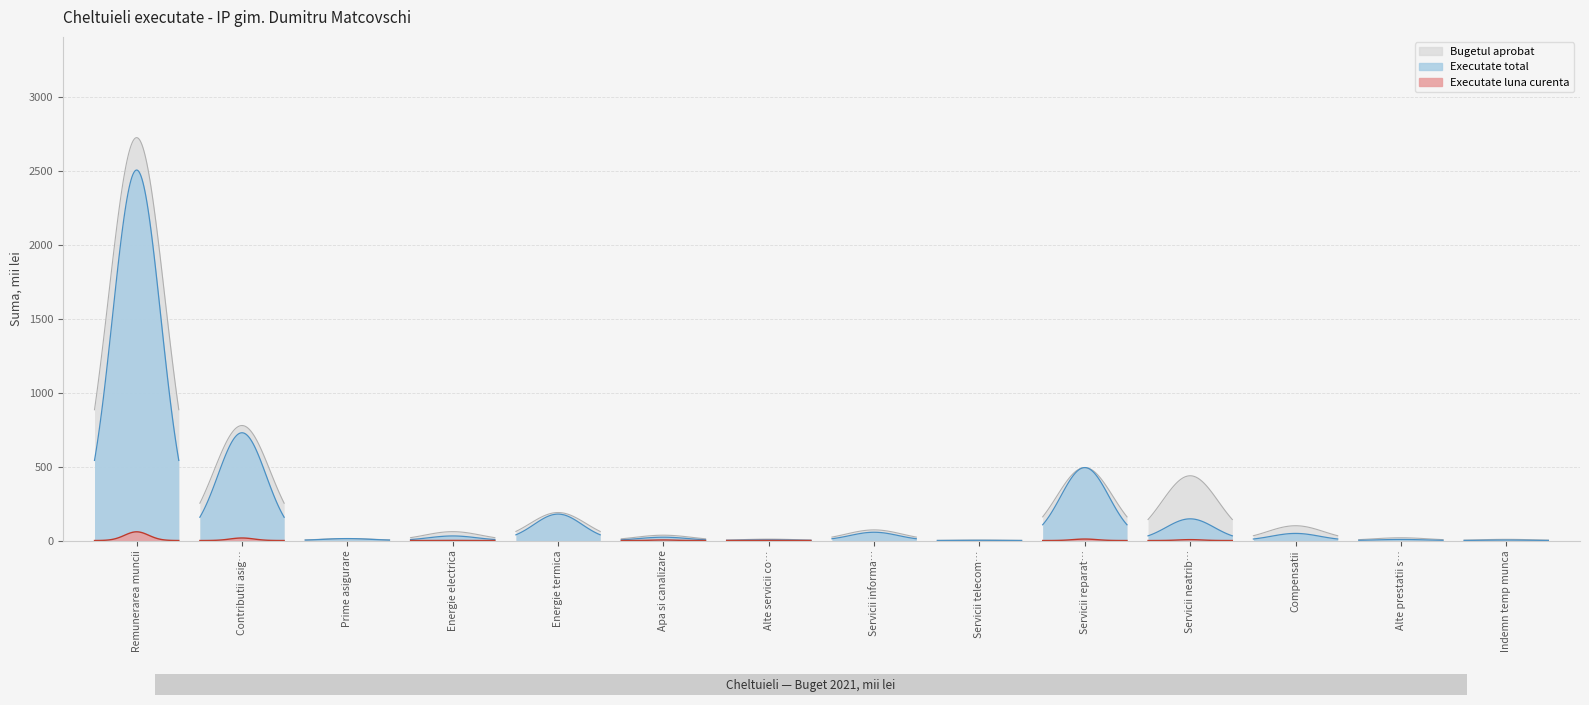

True or false: Executate total and Executate luna curenta intersect in this chart.

False